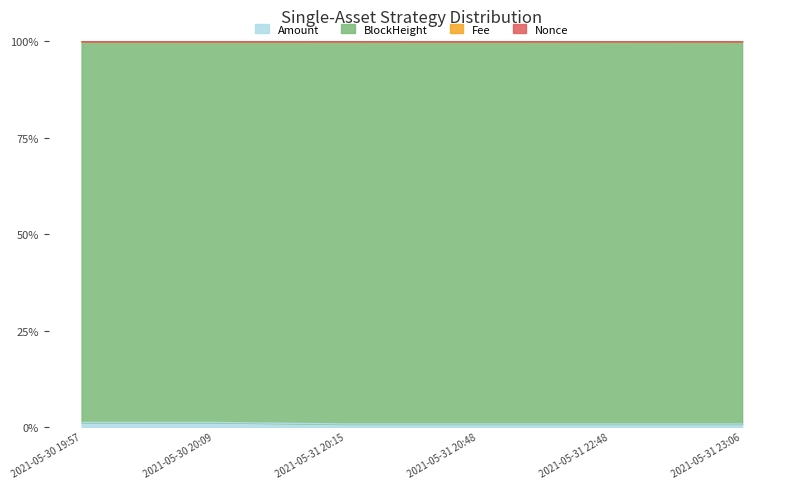

What is the sum of all Amount values?

0.1